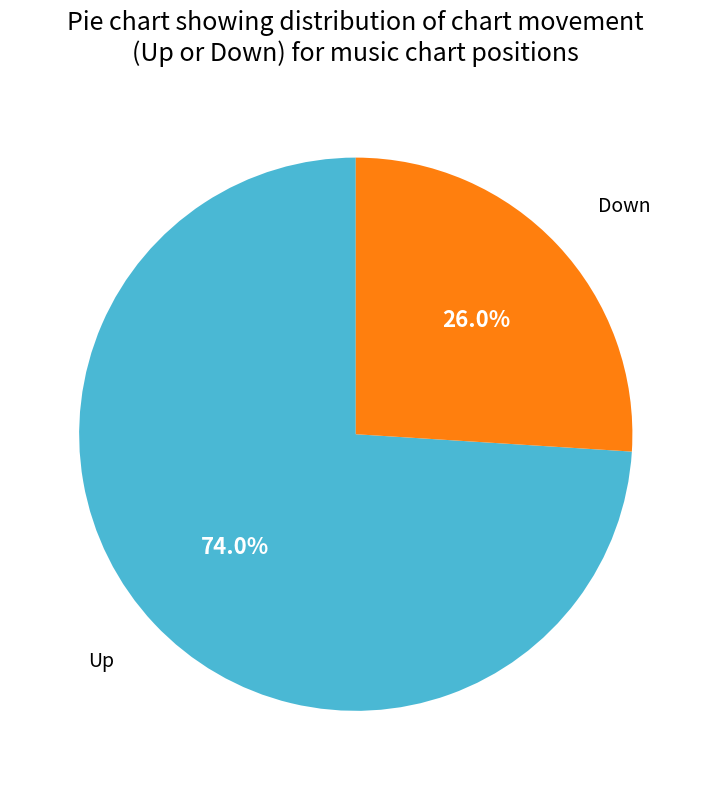

Is there any slice that represents more than half of the pie?

Yes